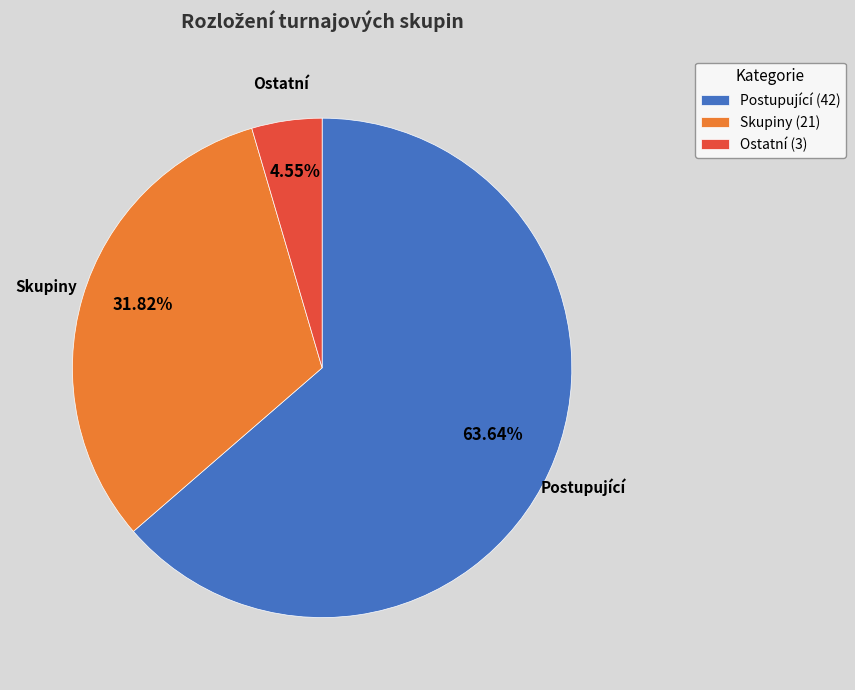

Is there any slice that represents more than half of the pie?

Yes